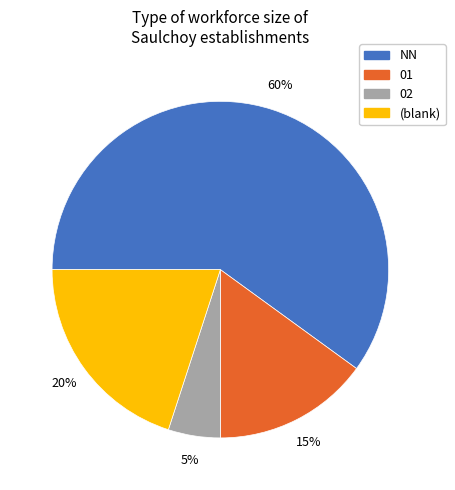

How many segments does this pie chart have?

4